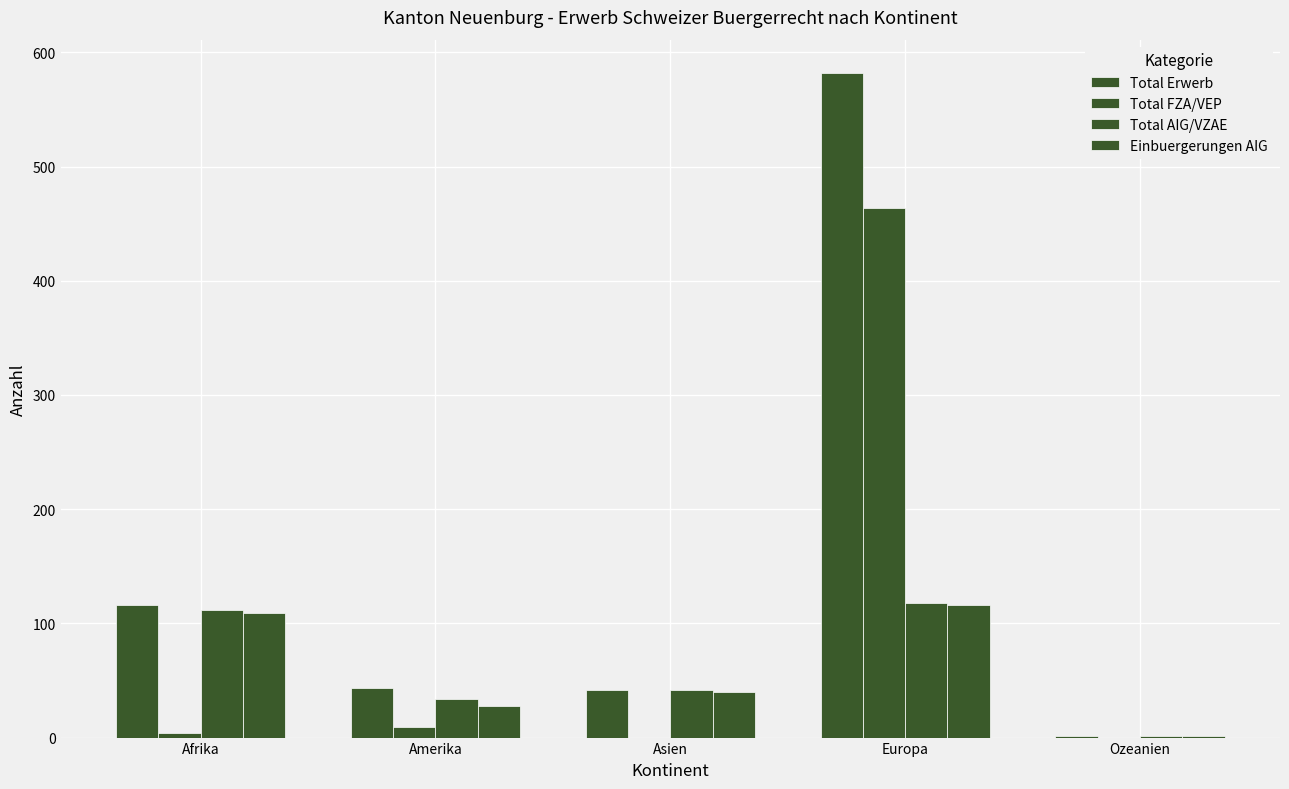

Are the bars grouped side by side (vs. stacked)?

Yes